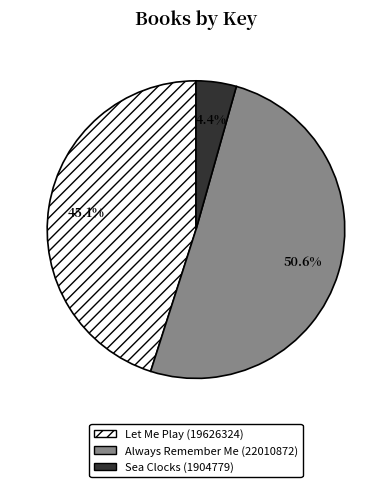

What is the smallest slice in the pie chart?

Sea Clocks (1904779)